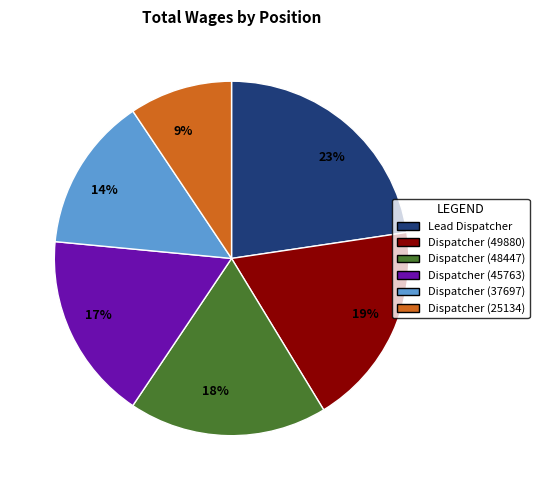

To the nearest percent, what is the combined percentage of Dispatcher (37697) and Lead Dispatcher?

37%